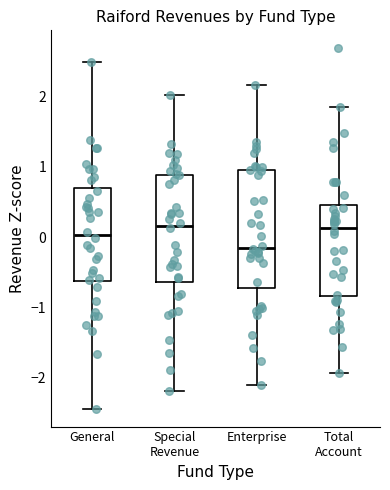

Which box is the tallest, from its lower edge to its upper edge?

Enterprise